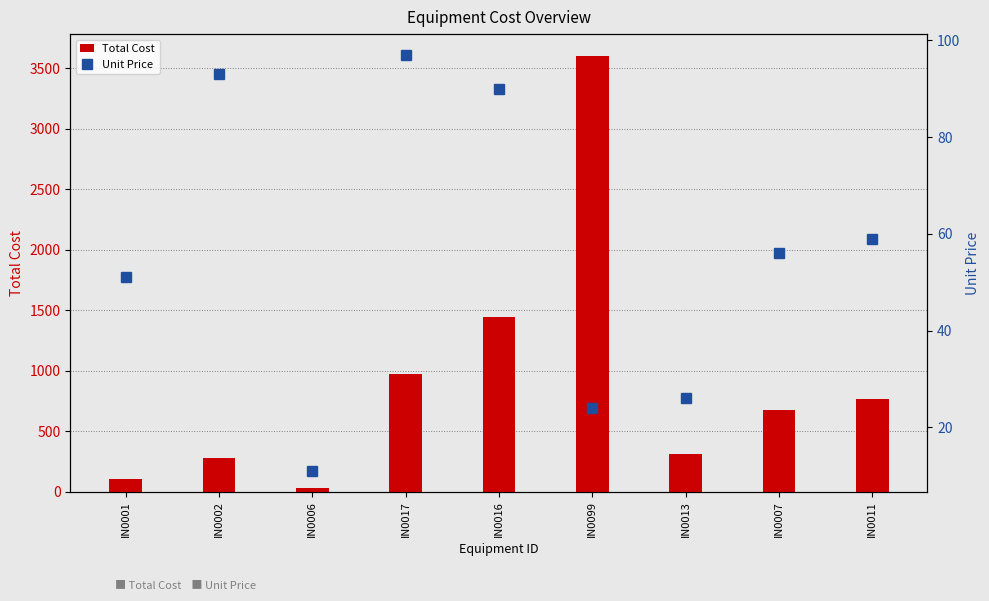

What value does the Unit Price series have at IN0006, to the nearest 5?

10